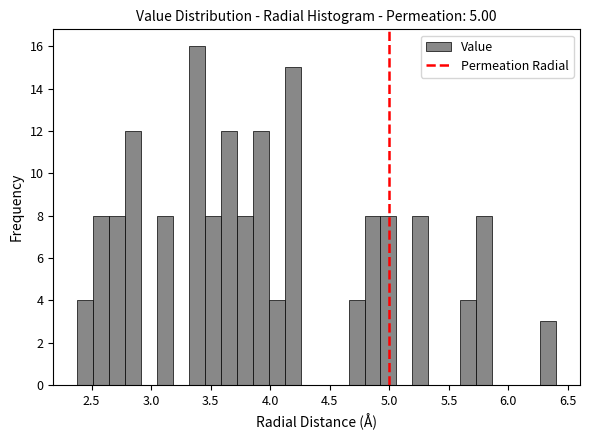

Around what value on the x-axis is the tallest bar? Give the approximate position of its centre, as read against the axis.

3.40